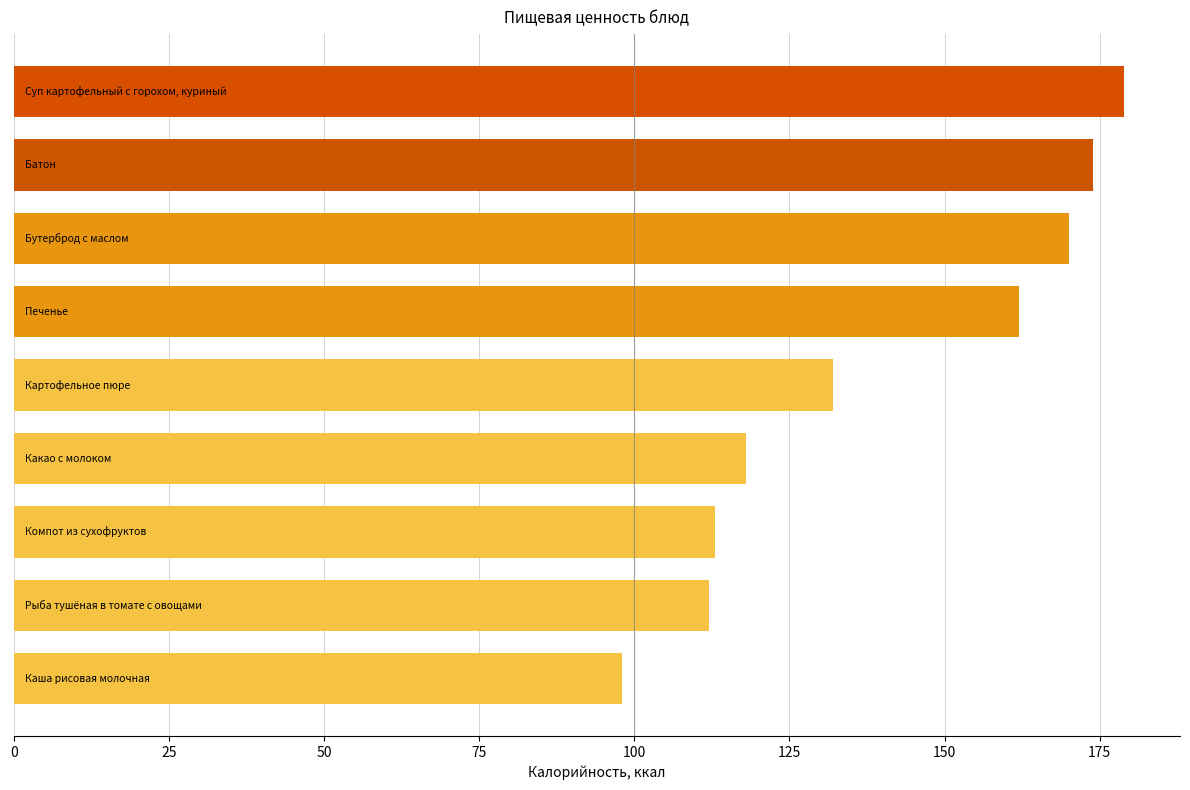

What is the sum of all values?

1258